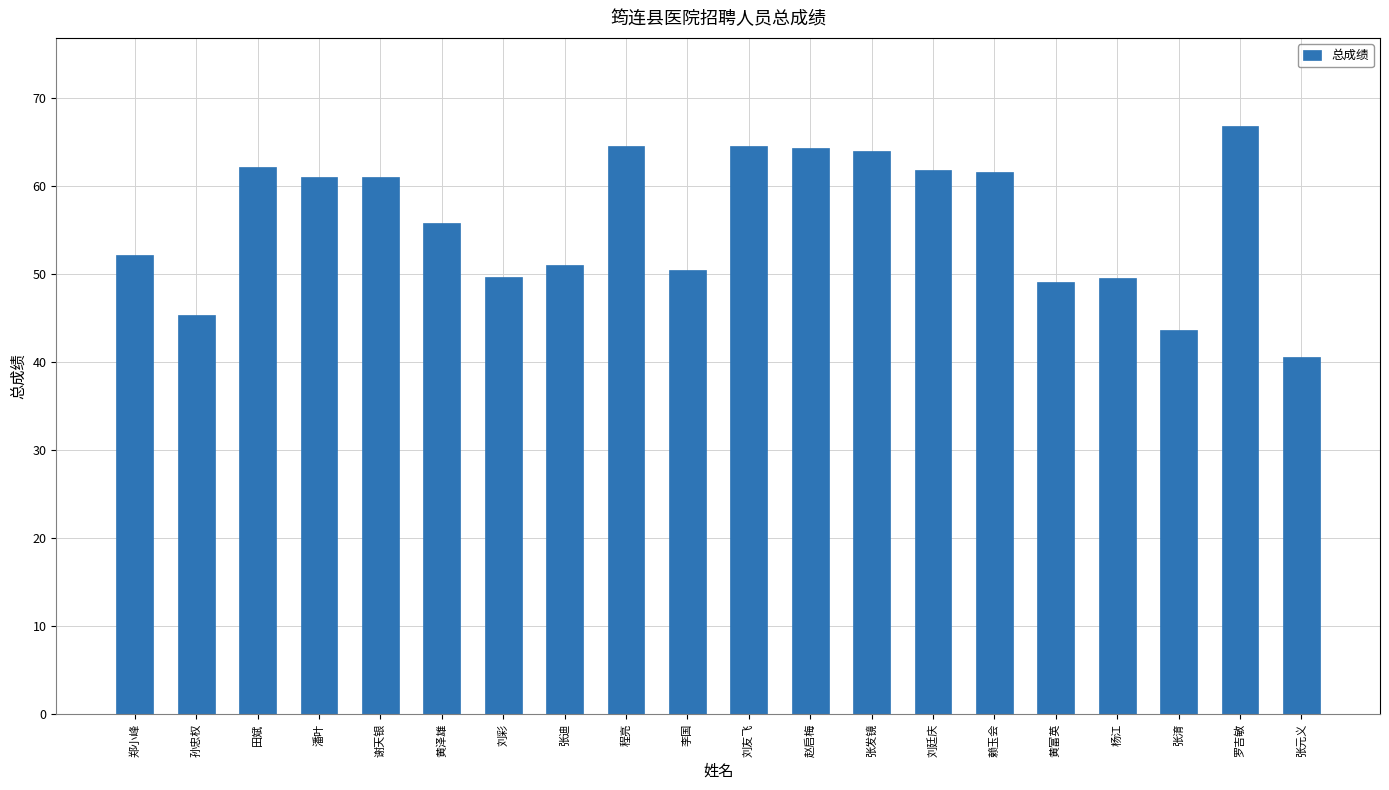

What is the value of the 6th bar from the left?

55.8